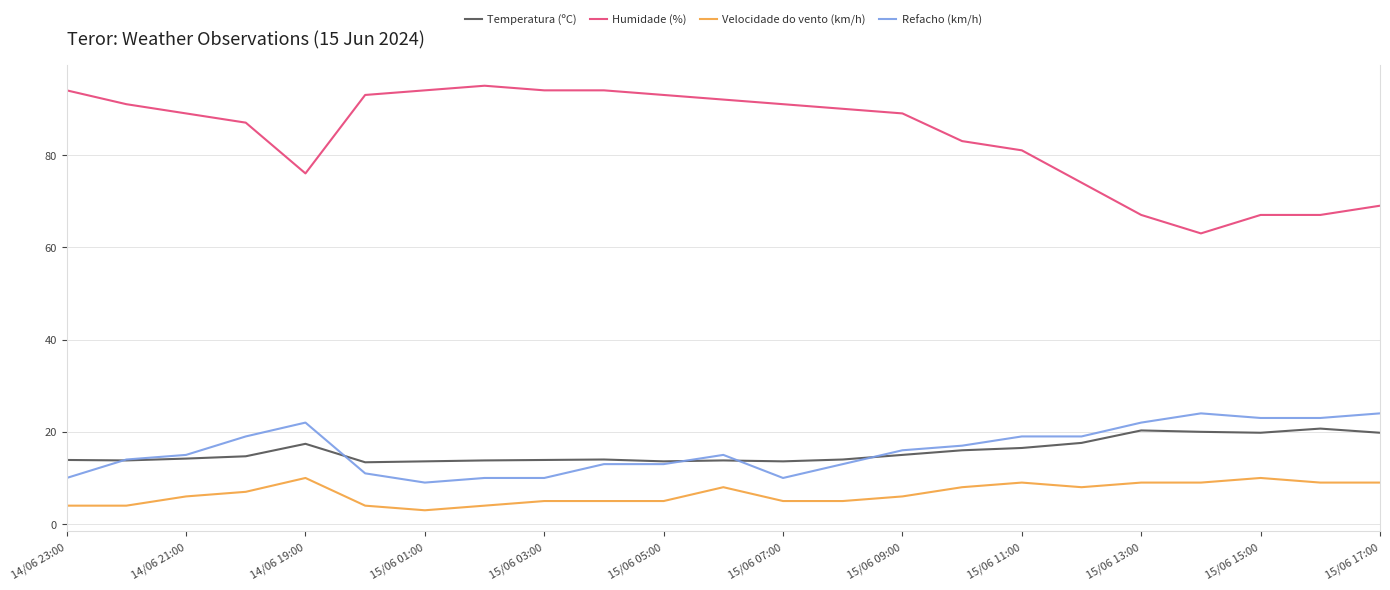

Which series has the largest range (max minus min)?

Humidade (%)